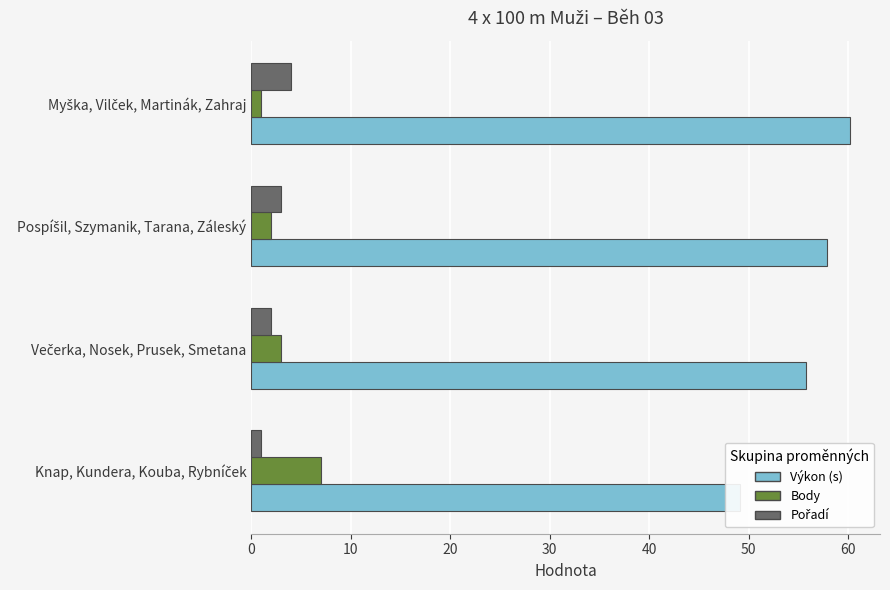

Does the chart contain any negative values?

No